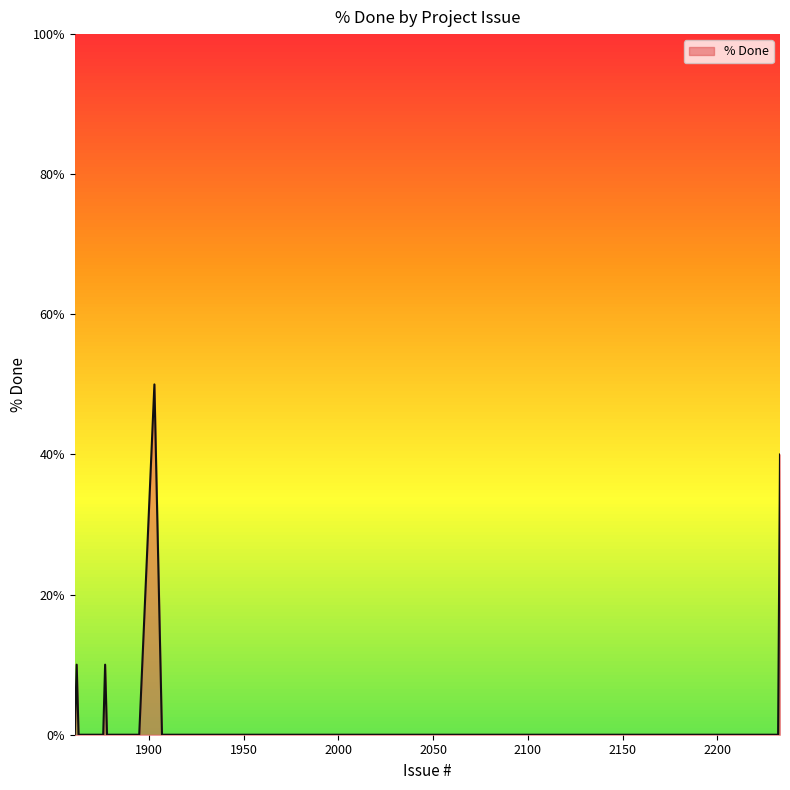

What is the difference between the second highest and minimum values?

40